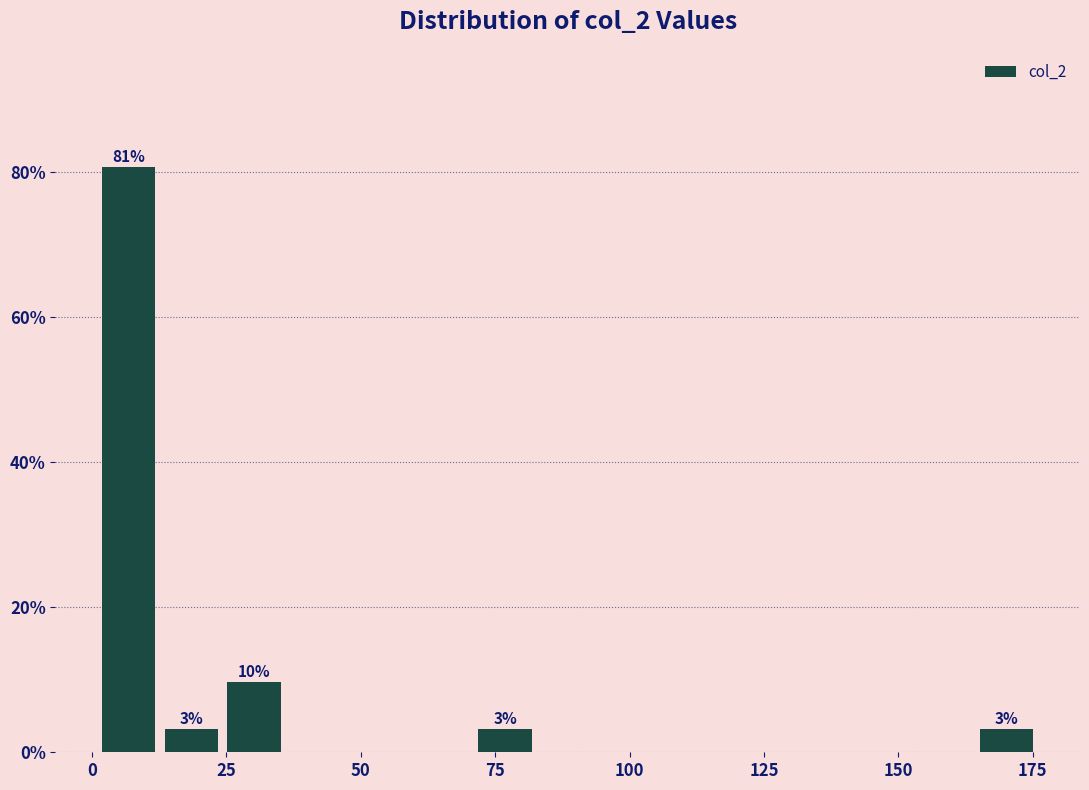

Around what value on the x-axis is the tallest bar? Give the approximate position of its centre, as read against the axis.

5